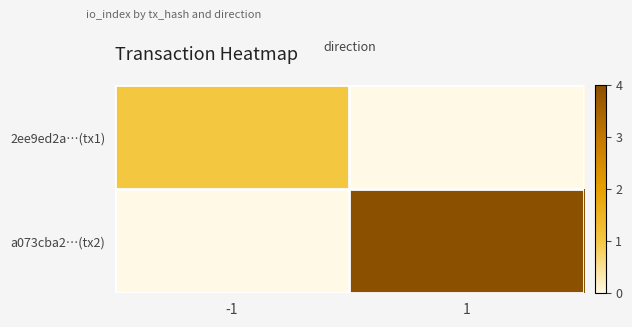

Reading left to right, what are all the values shown in this chart?

2ee9ed2a…(tx1): -1=1	1=0
a073cba2…(tx2): -1=0	1=4